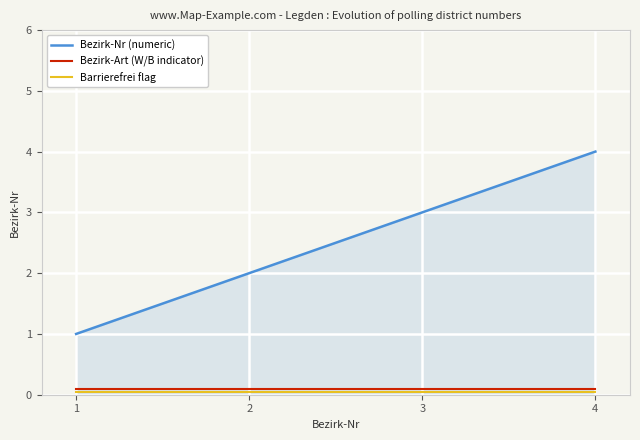

Is it true that Bezirk-Nr (numeric) equals 4.0 at 4?

True